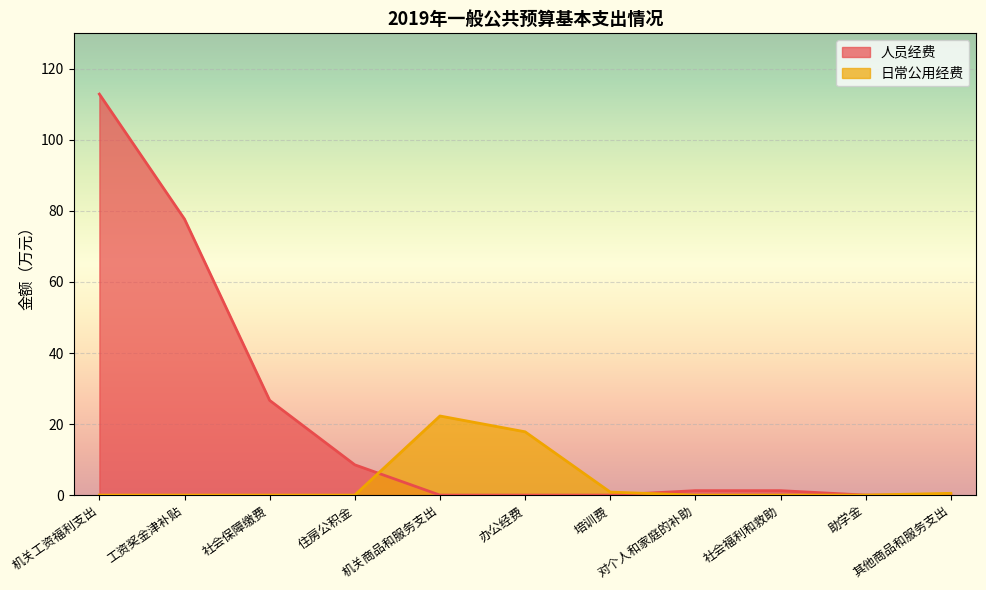

List the series in order of their peak value, highest first.

人员经费, 日常公用经费